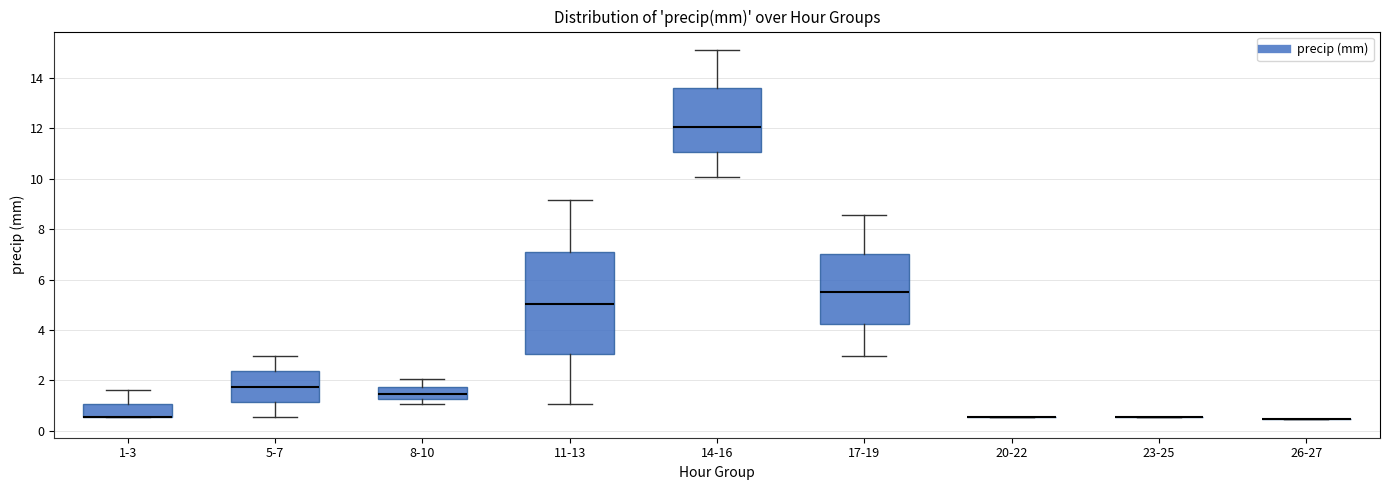

Reading left to right, transcribe this box plot: for each box, give where its median line is, the range the box spans, and where its two whiskers end, as read against the y-axis. The values are not printed on the chart, so give them approximately, as read against the axis.

1-3: median 0.6 (drawn on the box's lower edge), box 0.6 to 1.0, whiskers 0.6 to 1.6
5-7: median 1.8, box 1.2 to 2.4, whiskers 0.6 to 3.0
8-10: median 1.4, box 1.2 to 1.8, whiskers 1.0 to 2.0
11-13: median 5.0, box 3.0 to 7.0, whiskers 1.0 to 9.2
14-16: median 12.0, box 11.0 to 13.6, whiskers 10.0 to 15.2
17-19: median 5.4, box 4.2 to 7.0, whiskers 3.0 to 8.6
20-22: box collapsed to a line at 0.6, whiskers 0.6 to 0.6
23-25: box collapsed to a line at 0.6, whiskers 0.6 to 0.6
26-27: box collapsed to a line at 0.4, whiskers 0.4 to 0.4